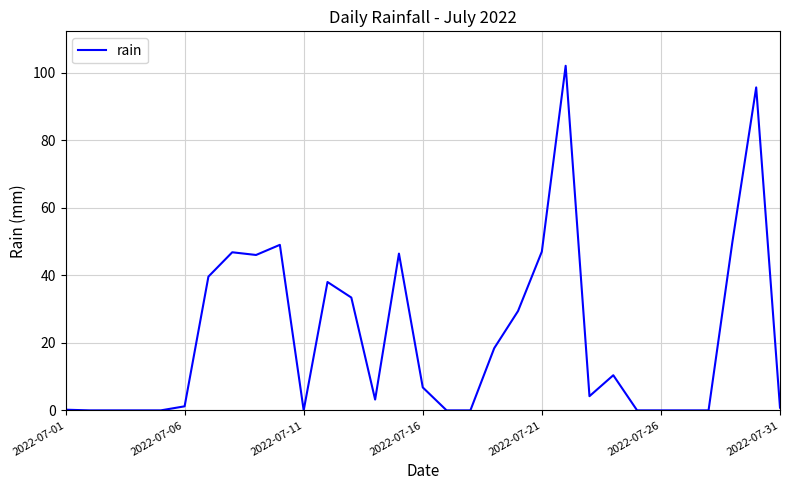

What is the greatest value displayed?

102.0